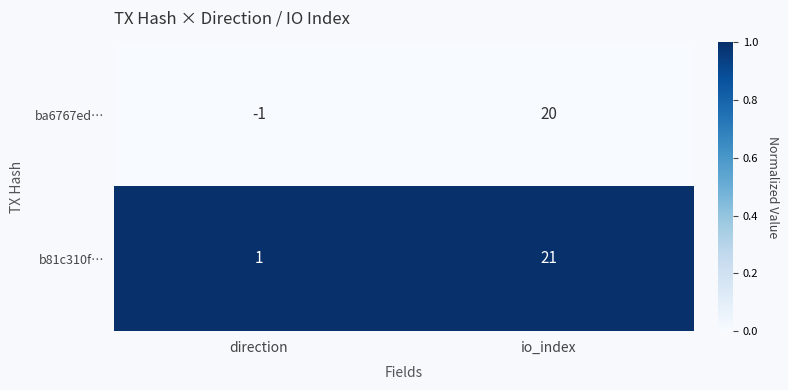

Rank the series at io_index from lowest to highest value.

ba6767ed…, b81c310f…